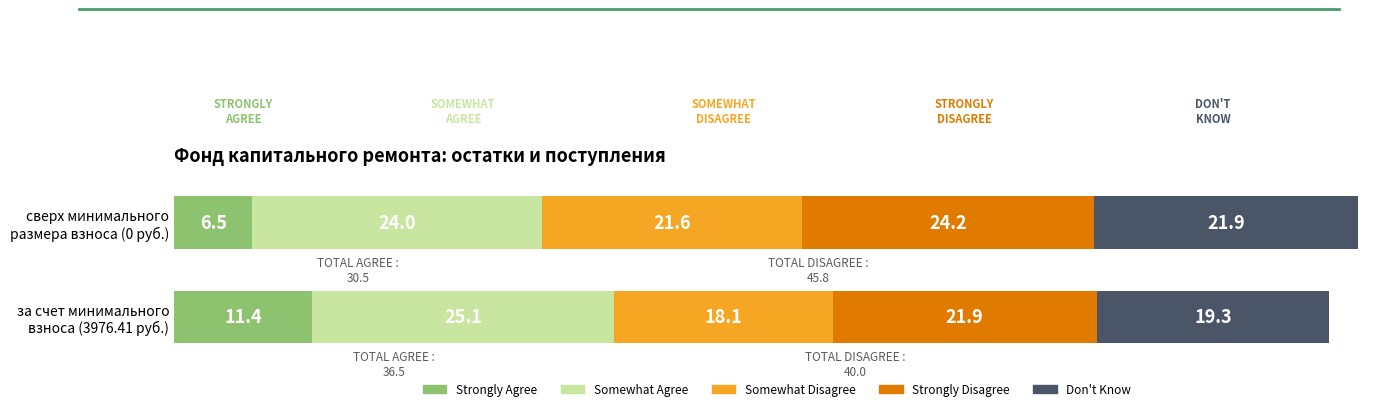

What is the lowest value of the Strongly Agree series?

6.5